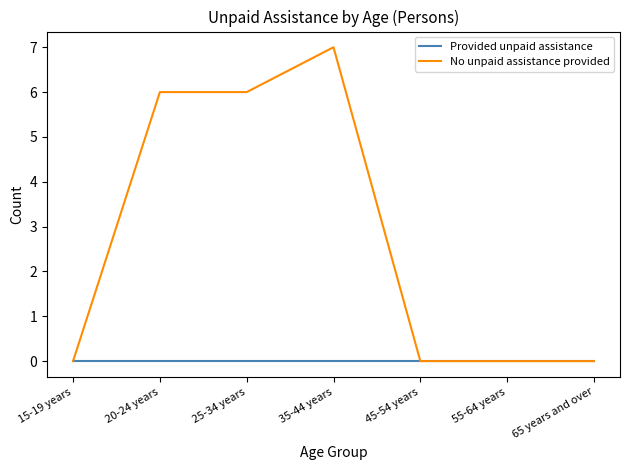

Is it true that No unpaid assistance provided equals 0 at 45-54 years?

True